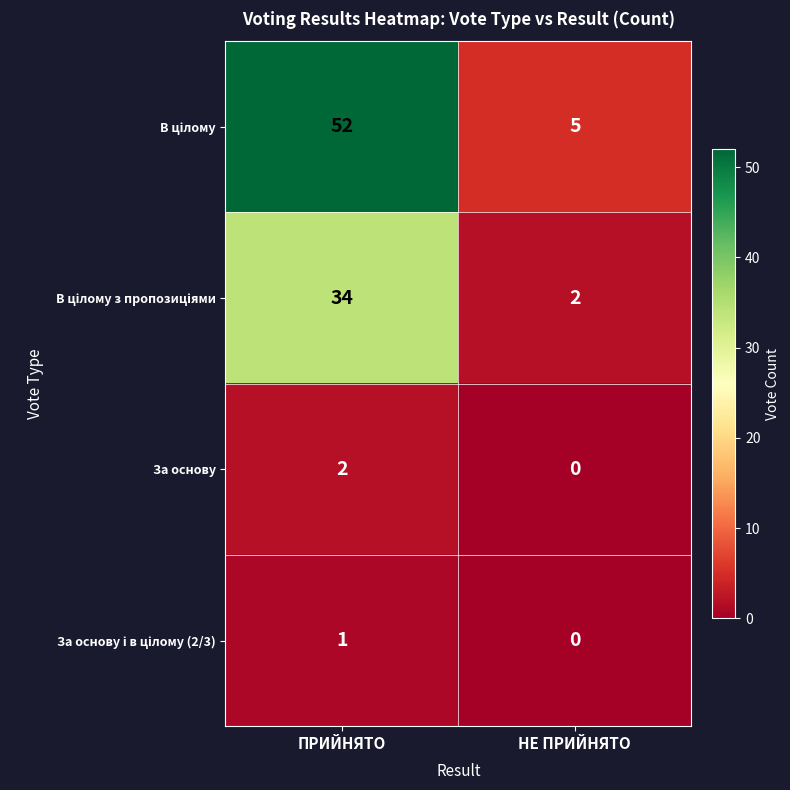

What is the difference between the highest and lowest values at ПРИЙНЯТО?

51